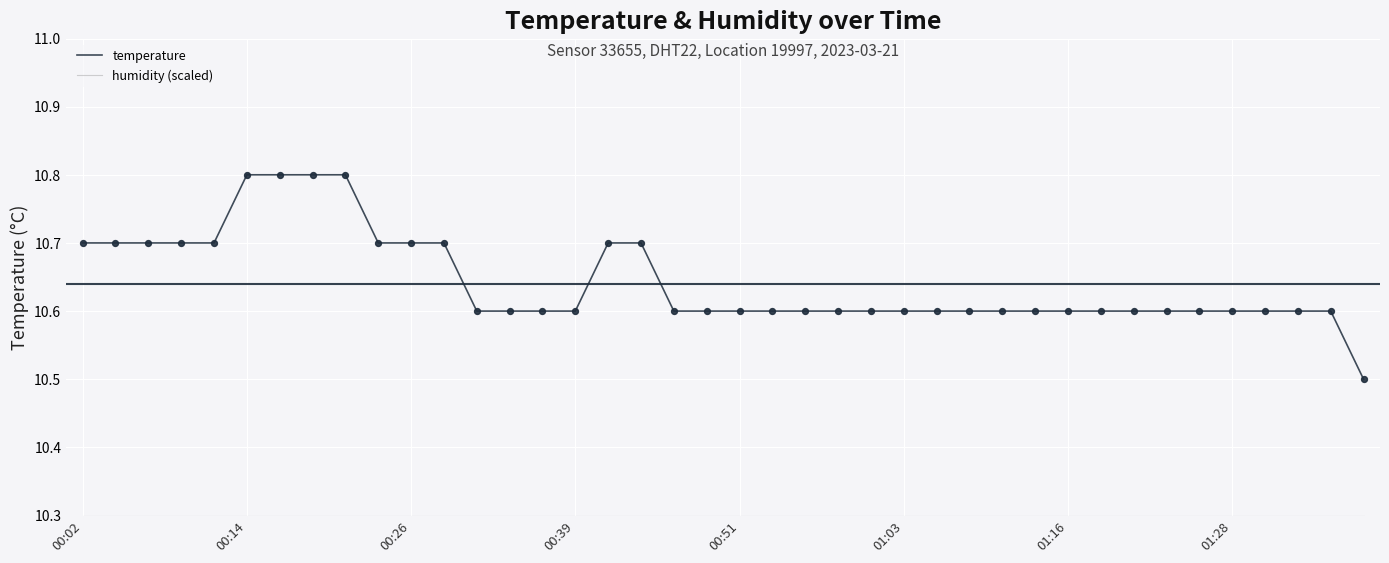

Which series has the largest range (max minus min)?

temperature